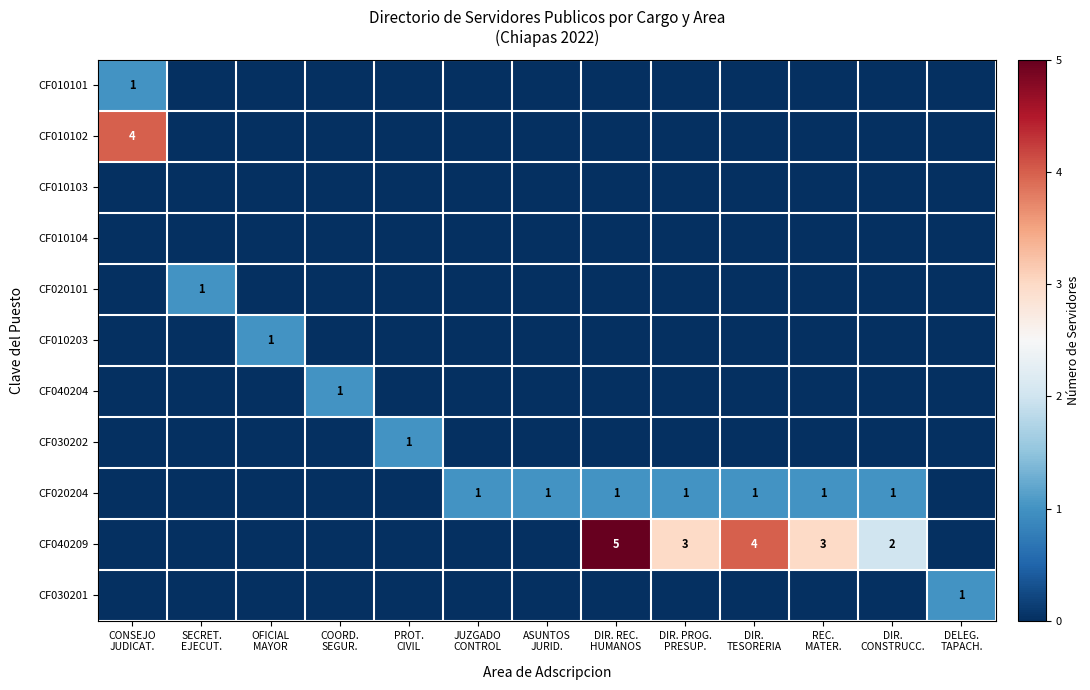

At which label does CF010104 reach its peak?

CONSEJO JUDICAT.